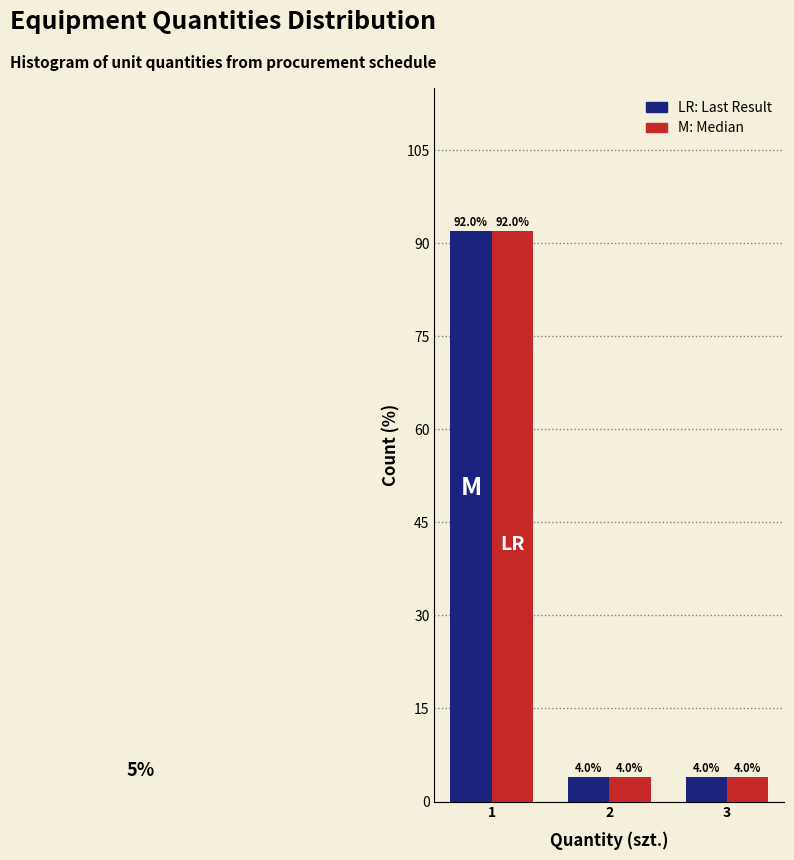

What is the greatest value displayed?

92